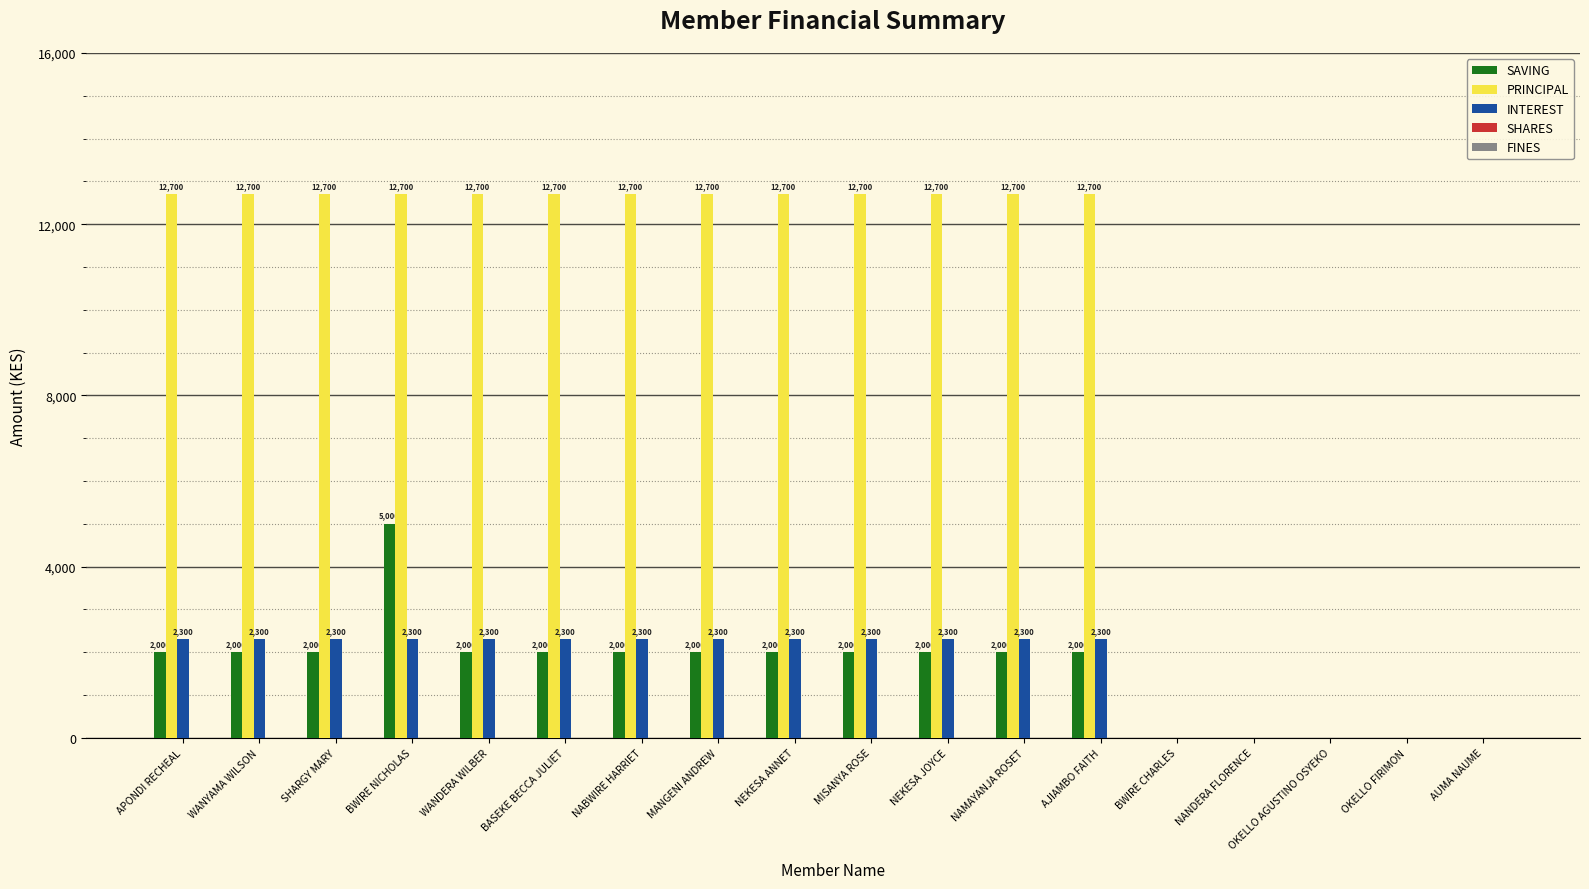

True or false: INTEREST has a value of 2300 at NEKESA ANNET.

True